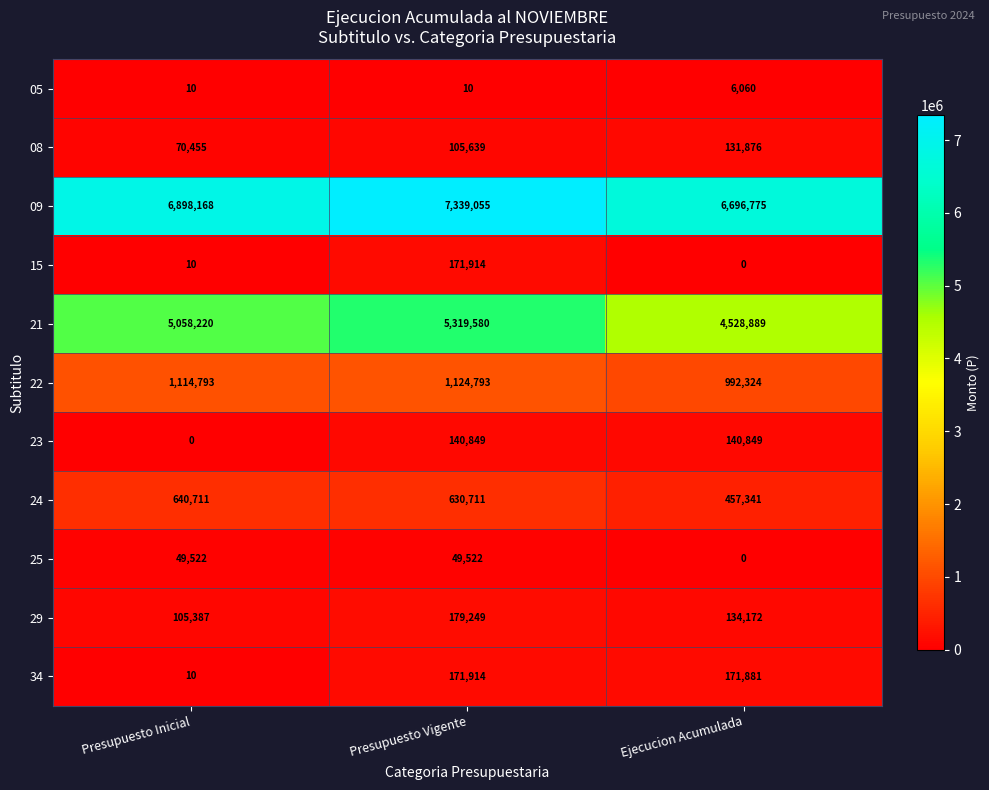

Rank the categories by 22 value from highest to lowest.

Presupuesto Vigente, Presupuesto Inicial, Ejecucion Acumulada